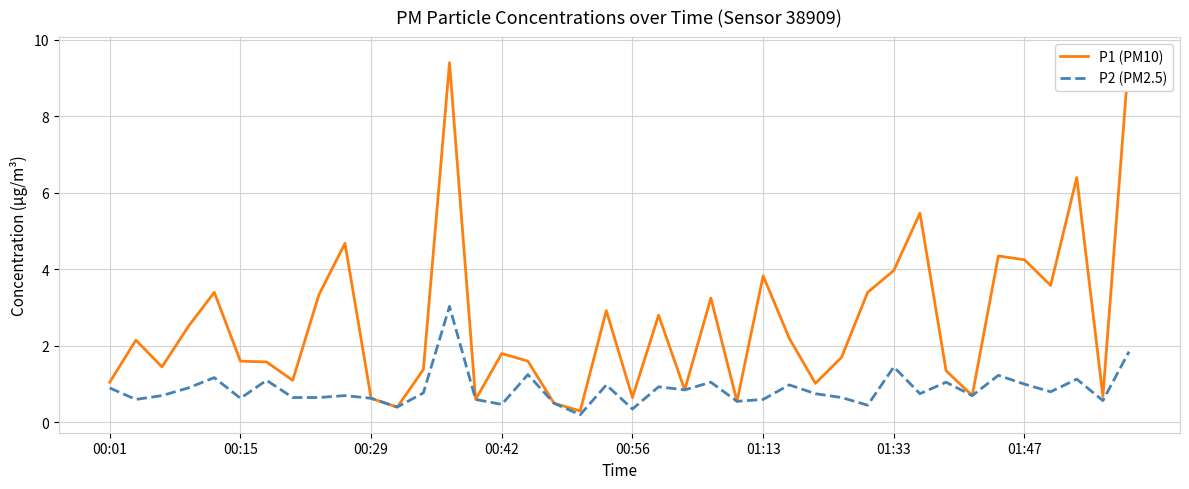

Does the chart display data point markers on the line(s)?

No